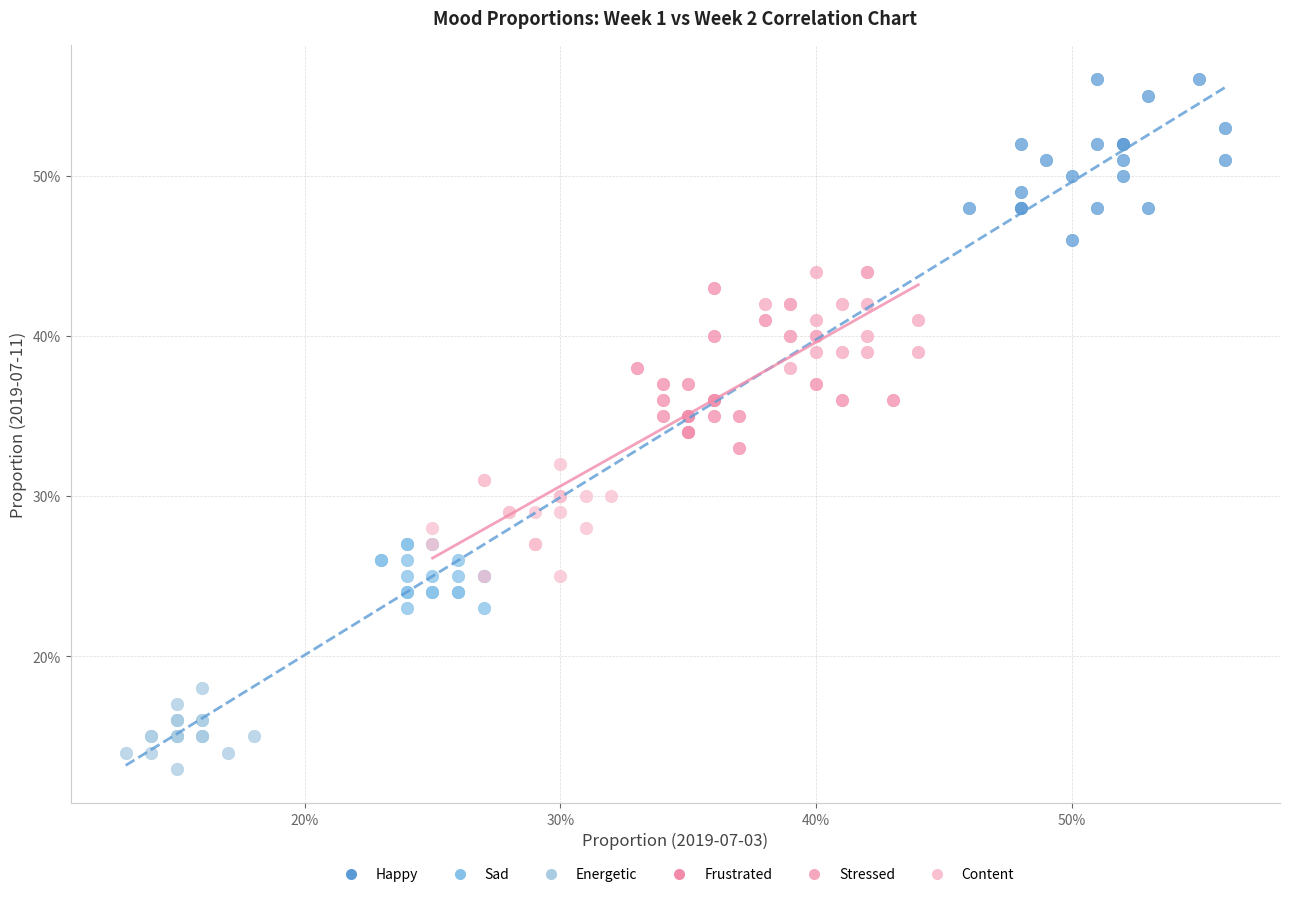

What are all the series names shown in the legend?

Happy, Sad, Energetic, Frustrated, Stressed, Content